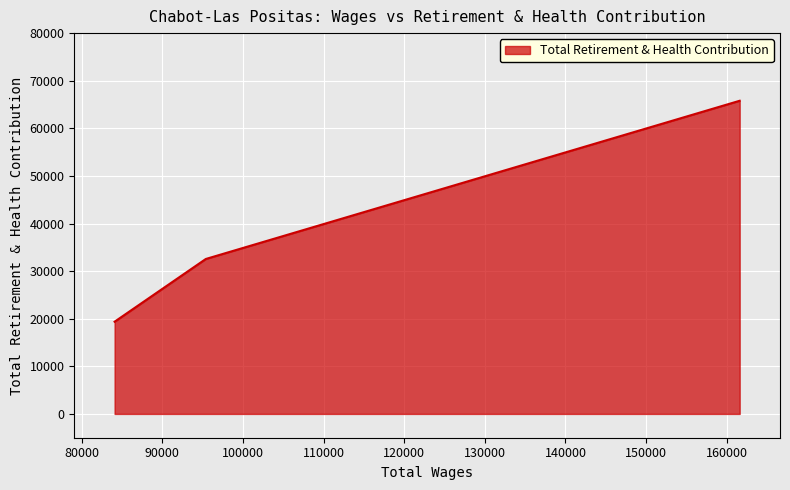

What is the maximum value shown in the chart?

65788